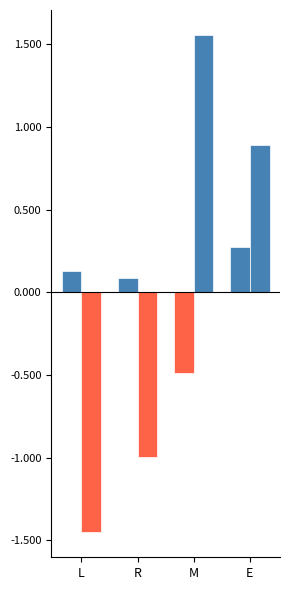

Count the number of categories in the chart.

4